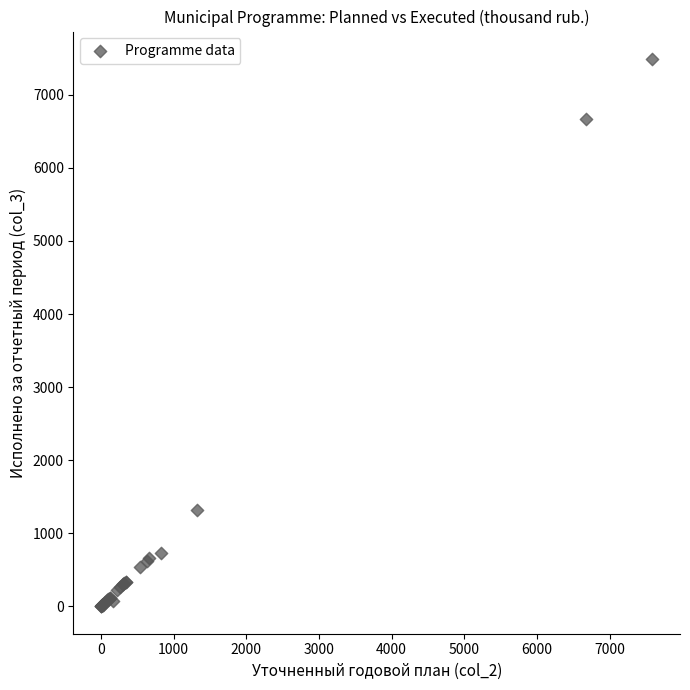

What Y value in the scatter plot is closest to 3745?

1316.6